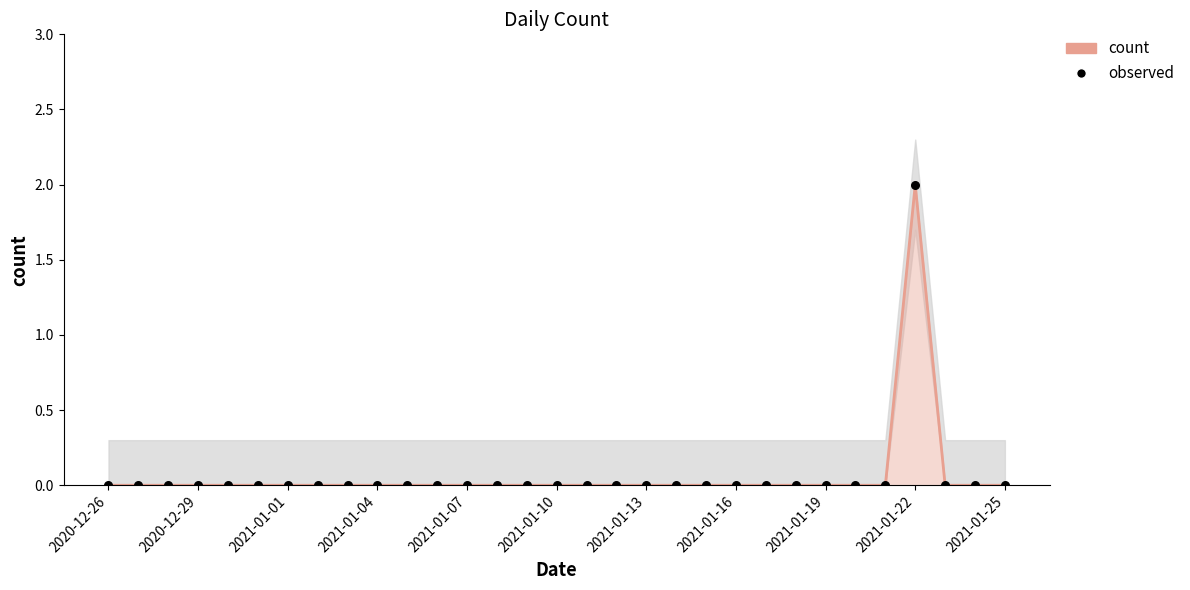

Which series has the largest total across all categories?

count